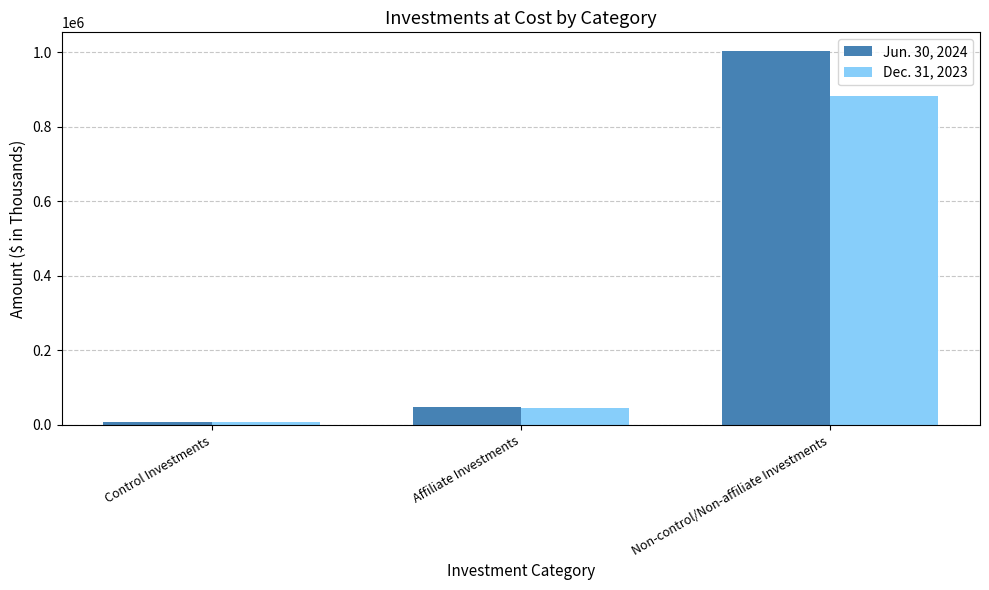

Is the value of Jun. 30, 2024 at Non-control/Non-affiliate Investments greater than the value of Dec. 31, 2023 at Control Investments?

Yes